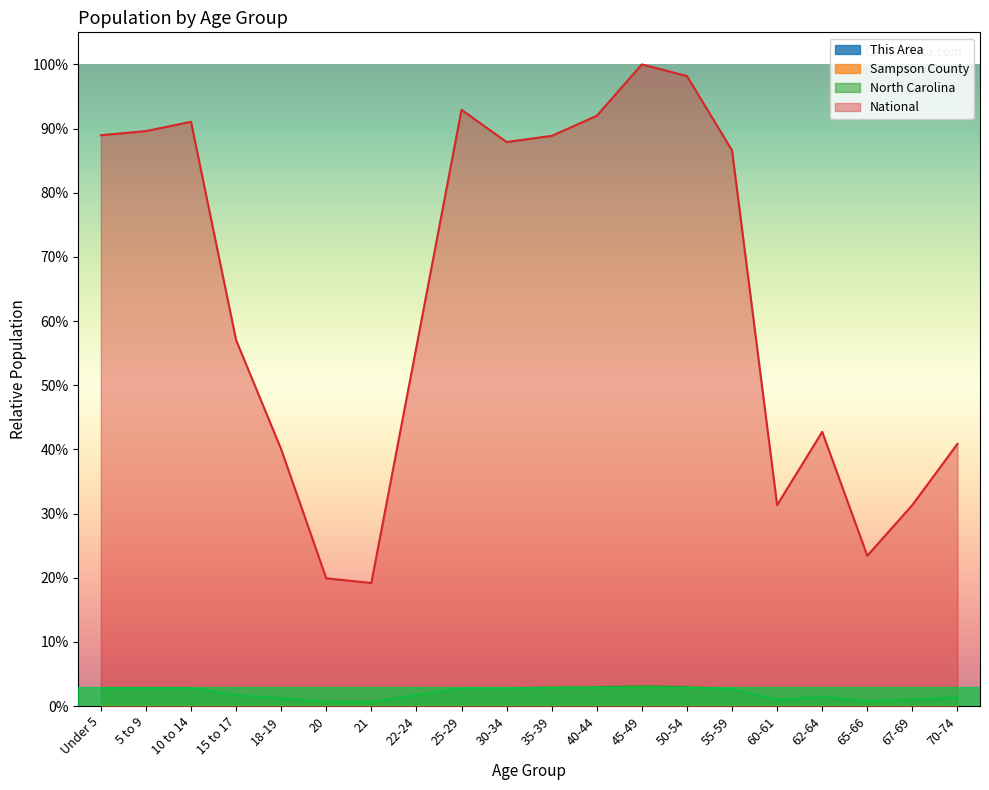

Where is the first local maximum for Sampson County?

10 to 14